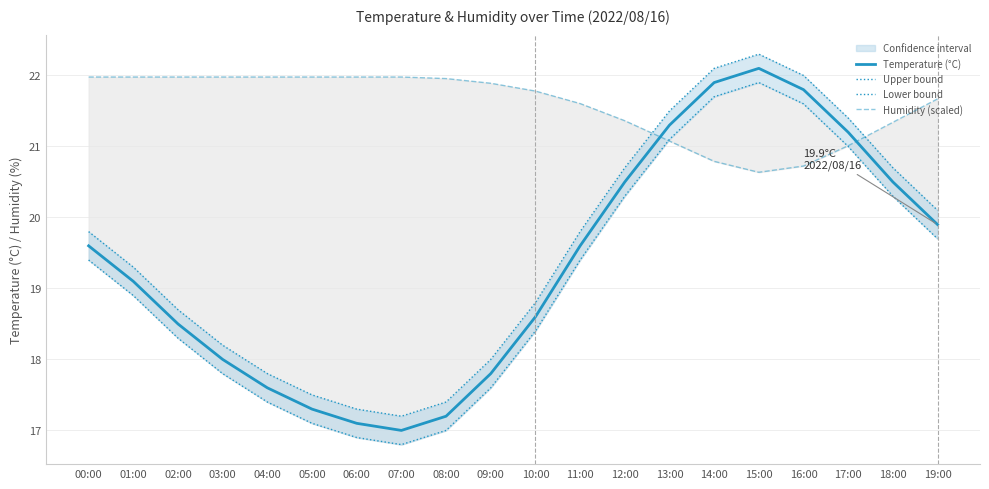

Count the number of data series in this chart.

4